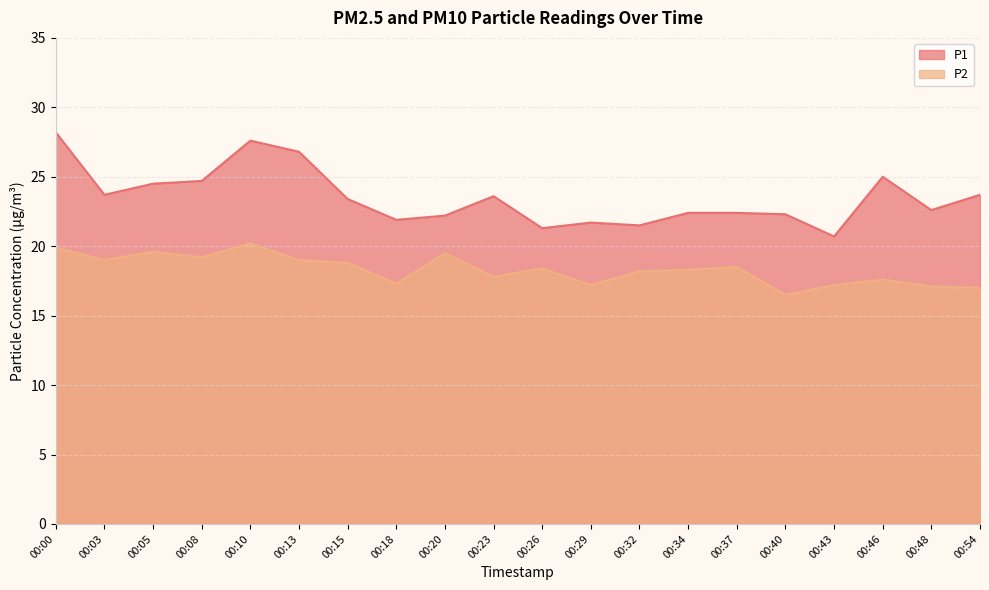

Which series has the widest spread of values?

P1